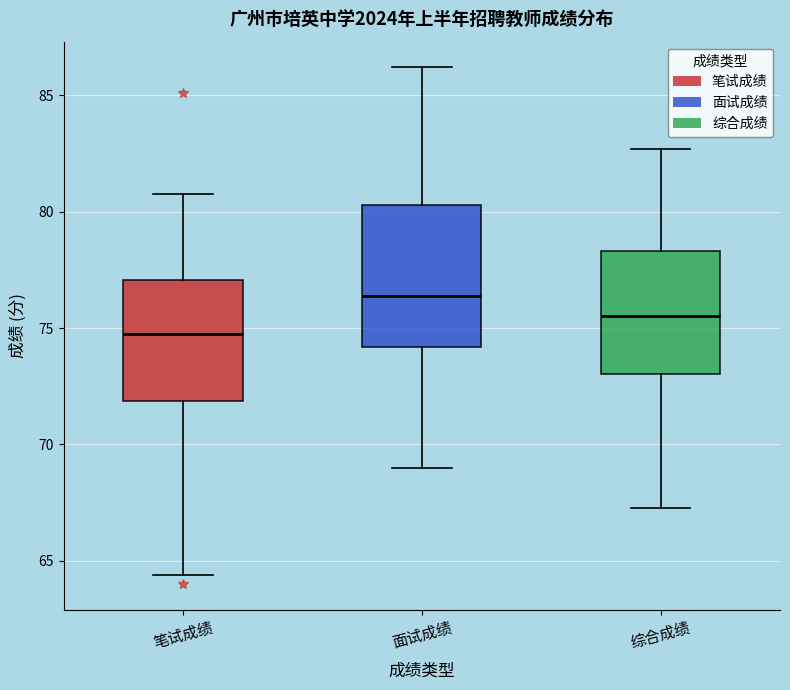

Reading left to right, transcribe this box plot: for each box, give where its median line is, the range the box spans, and where its two whiskers end, as read against the y-axis. The values are not printed on the chart, so give them approximately, as read against the axis.

笔试成绩: median 75.0, box 72.0 to 77.0, whiskers 64.5 to 81.0
面试成绩: median 76.5, box 74.0 to 80.5, whiskers 69.0 to 86.0
综合成绩: median 75.5, box 73.0 to 78.5, whiskers 67.5 to 82.5